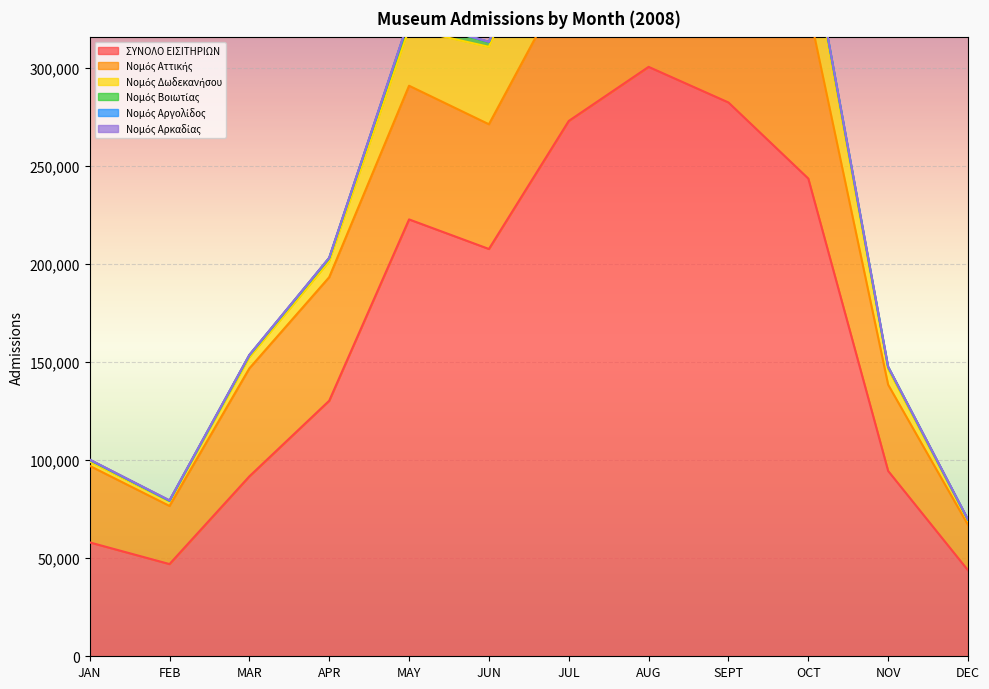

What position from the right is DEC?

1